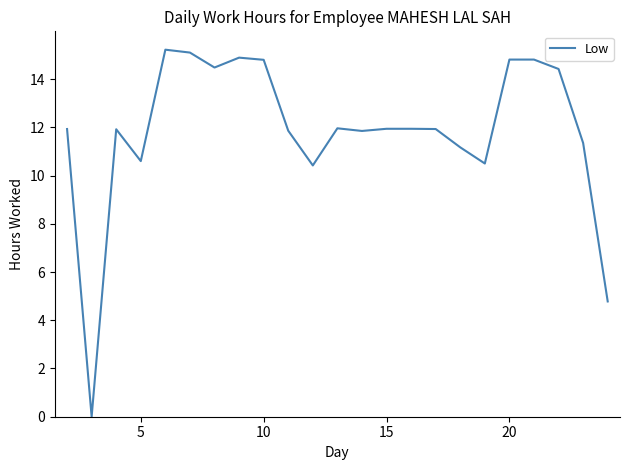

How many values are above zero?

22